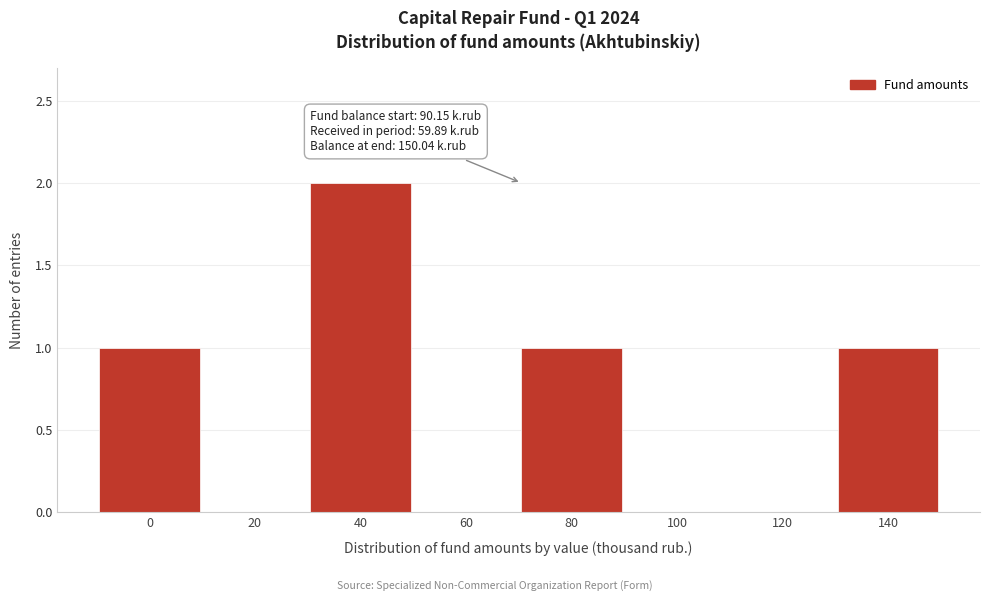

Reading left to right, extract all data points from this chart.

0=1	20=0	40=2	60=0	80=1	100=0	120=0	140=1